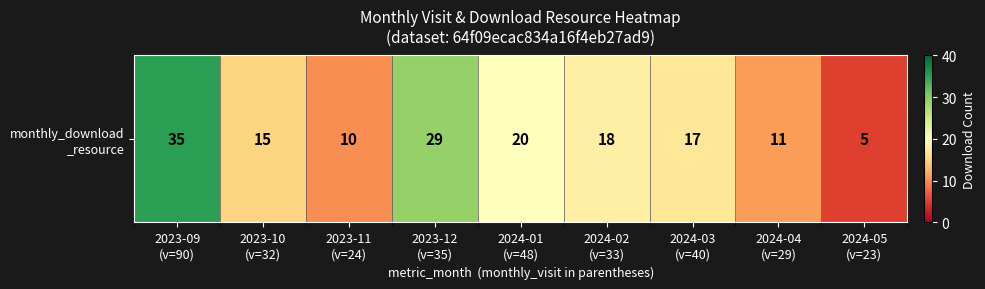

At which category does the chart reach its minimum across all series?

2024-05
(v=23)